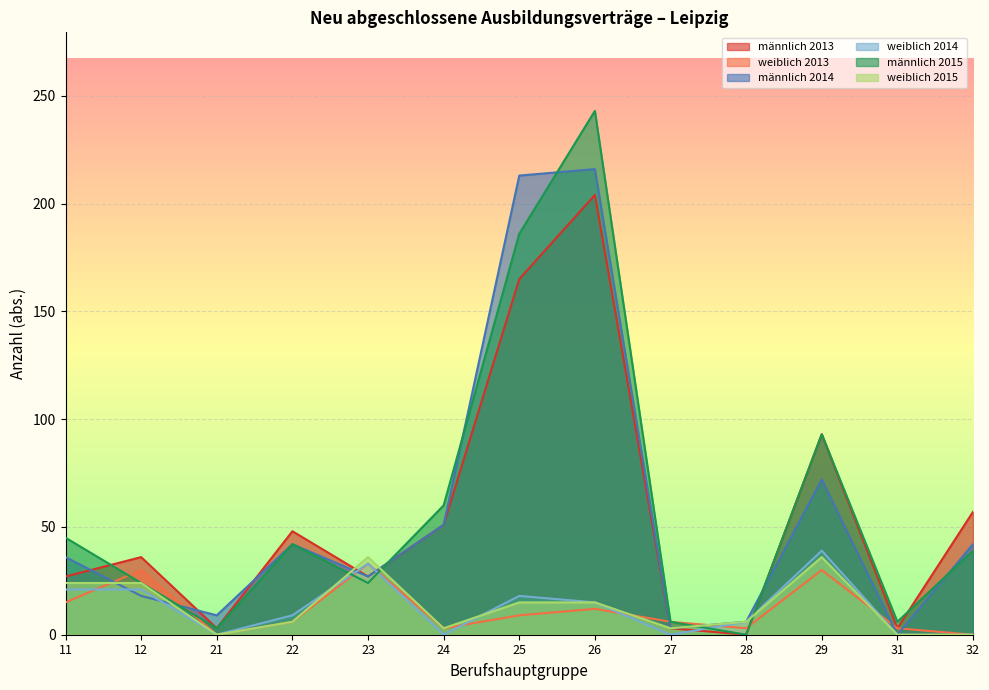

Which category has the highest value in the männlich 2014 series?

26